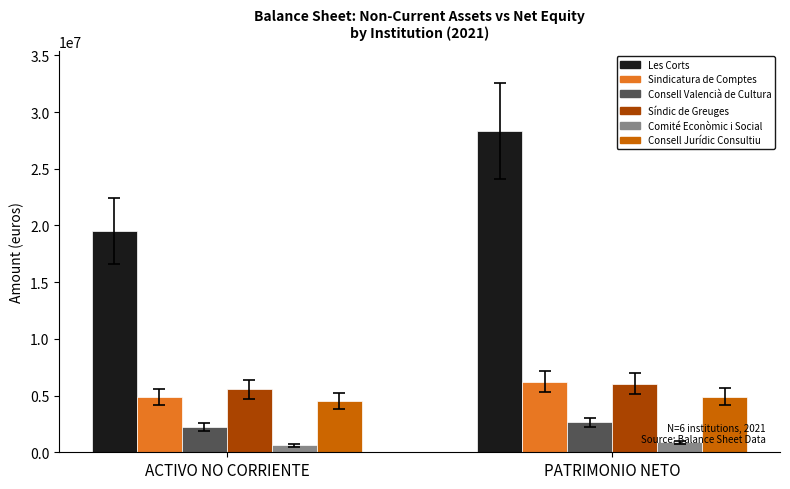

Which series has the largest range (max minus min)?

Les Corts